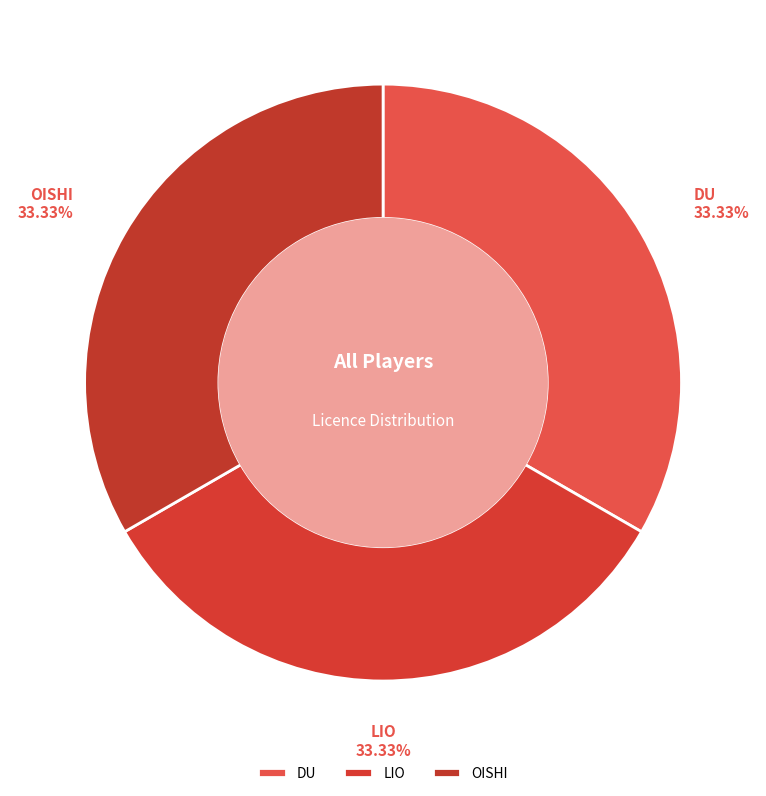

Approximately how many times larger is the value at OISHI compared to LIO?

1.0